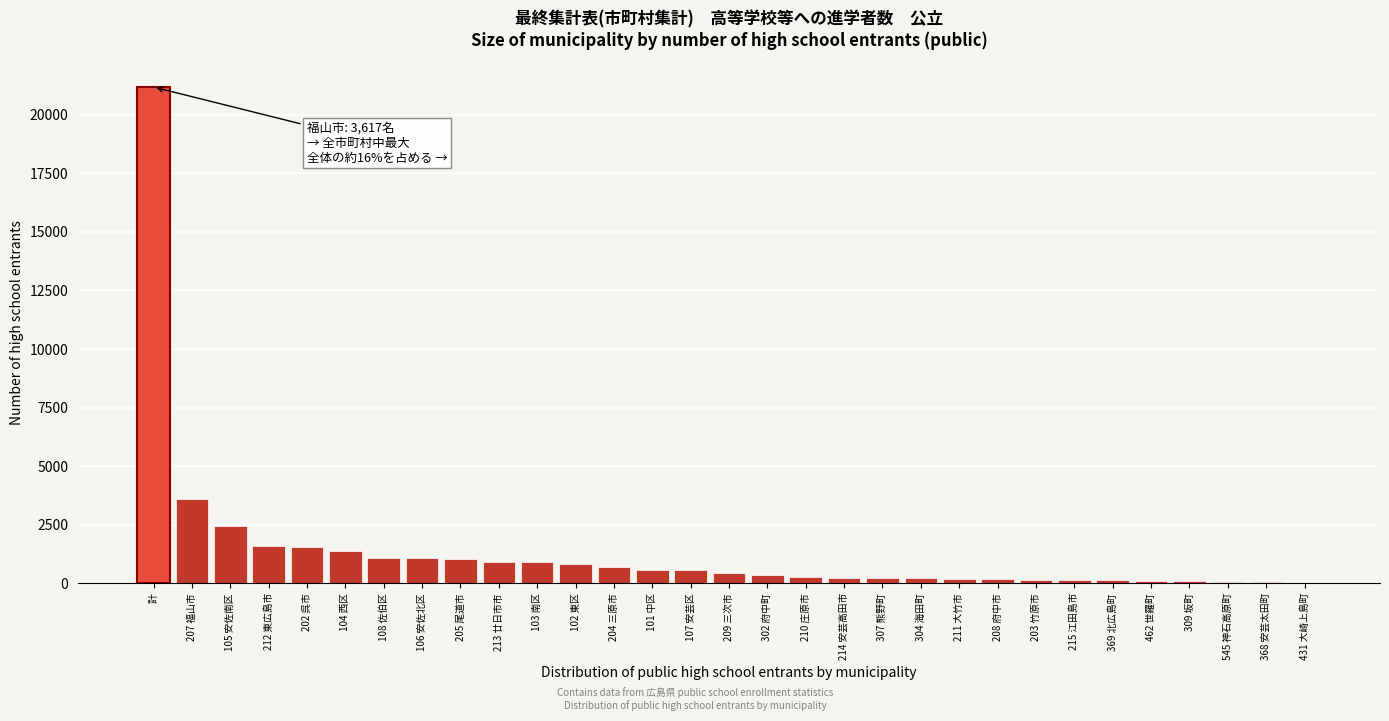

What is the maximum value shown in the chart?

21182